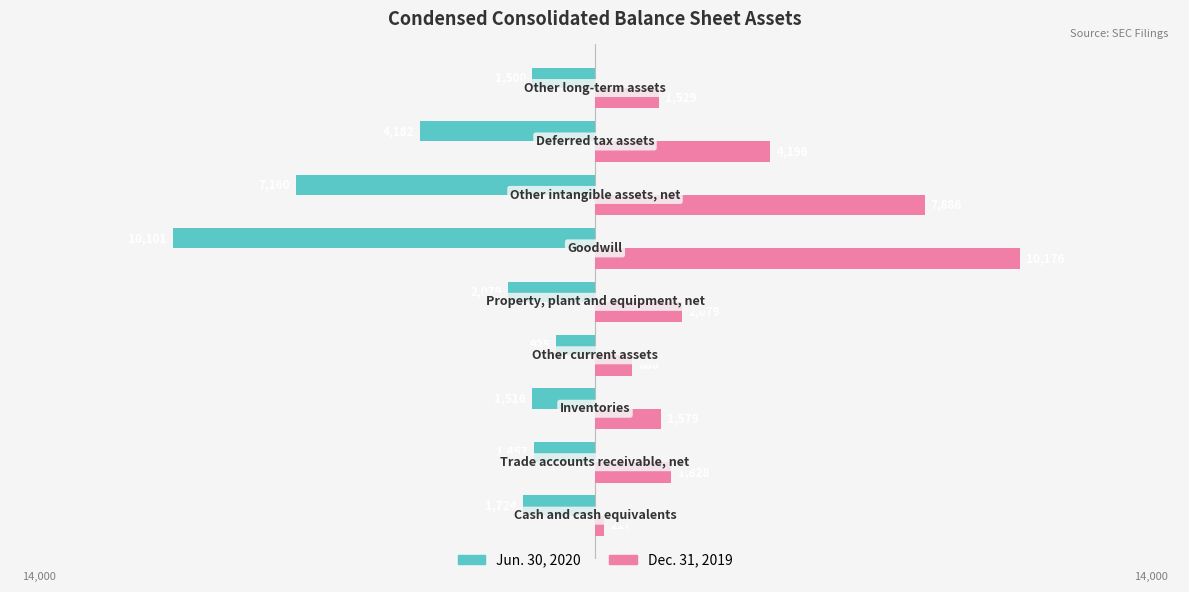

What are all the series names shown in the legend?

Jun. 30, 2020, Dec. 31, 2019